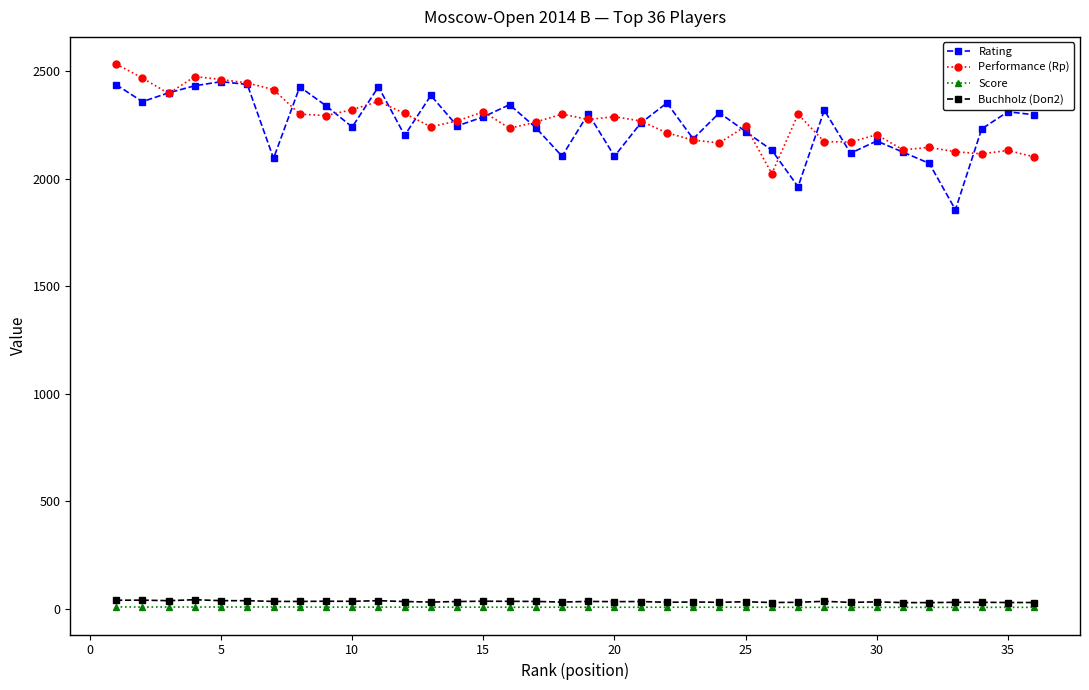

What is the maximum value for Buchholz (Doп2)?

41.0